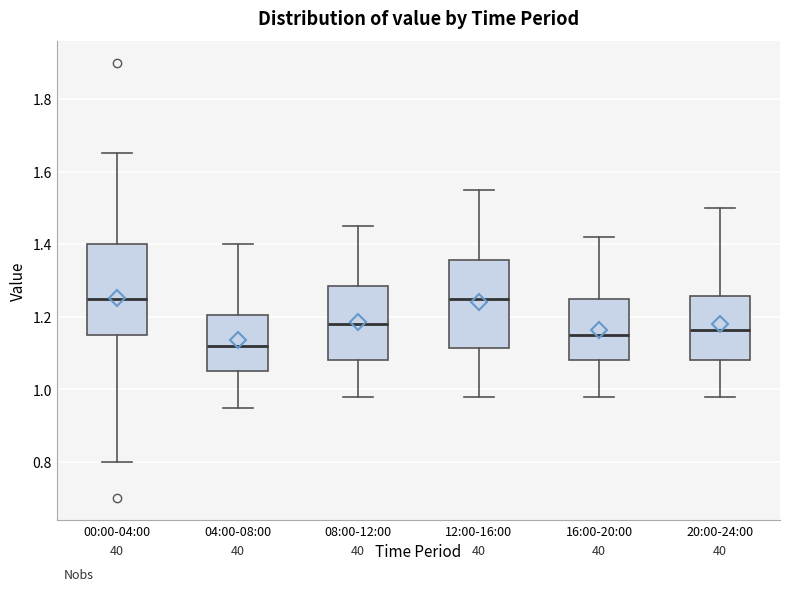

Reading left to right, read every box against the y-axis: the position of its median line, the range the box covers, and the ends of its whiskers. The values are not printed on the chart, so give them approximately, as read against the axis.

00:00-04:00: median 1.26, box 1.16 to 1.40, whiskers 0.80 to 1.66
04:00-08:00: median 1.12, box 1.06 to 1.20, whiskers 0.96 to 1.40
08:00-12:00: median 1.18, box 1.08 to 1.28, whiskers 0.98 to 1.46
12:00-16:00: median 1.26, box 1.12 to 1.36, whiskers 0.98 to 1.56
16:00-20:00: median 1.16, box 1.08 to 1.26, whiskers 0.98 to 1.42
20:00-24:00: median 1.16, box 1.08 to 1.26, whiskers 0.98 to 1.50